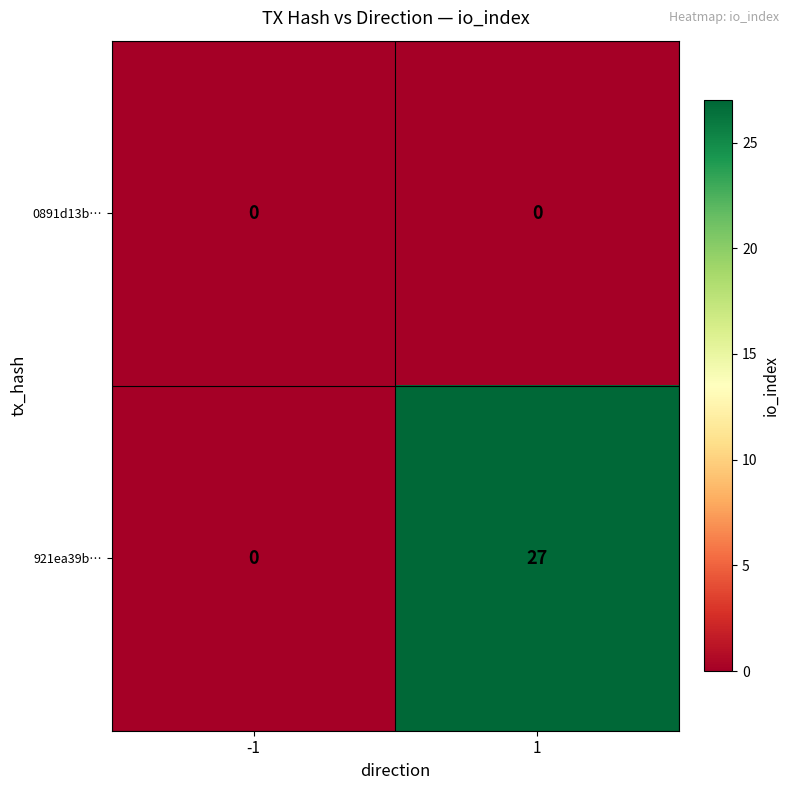

Which series has the largest total across all categories?

921ea39b…